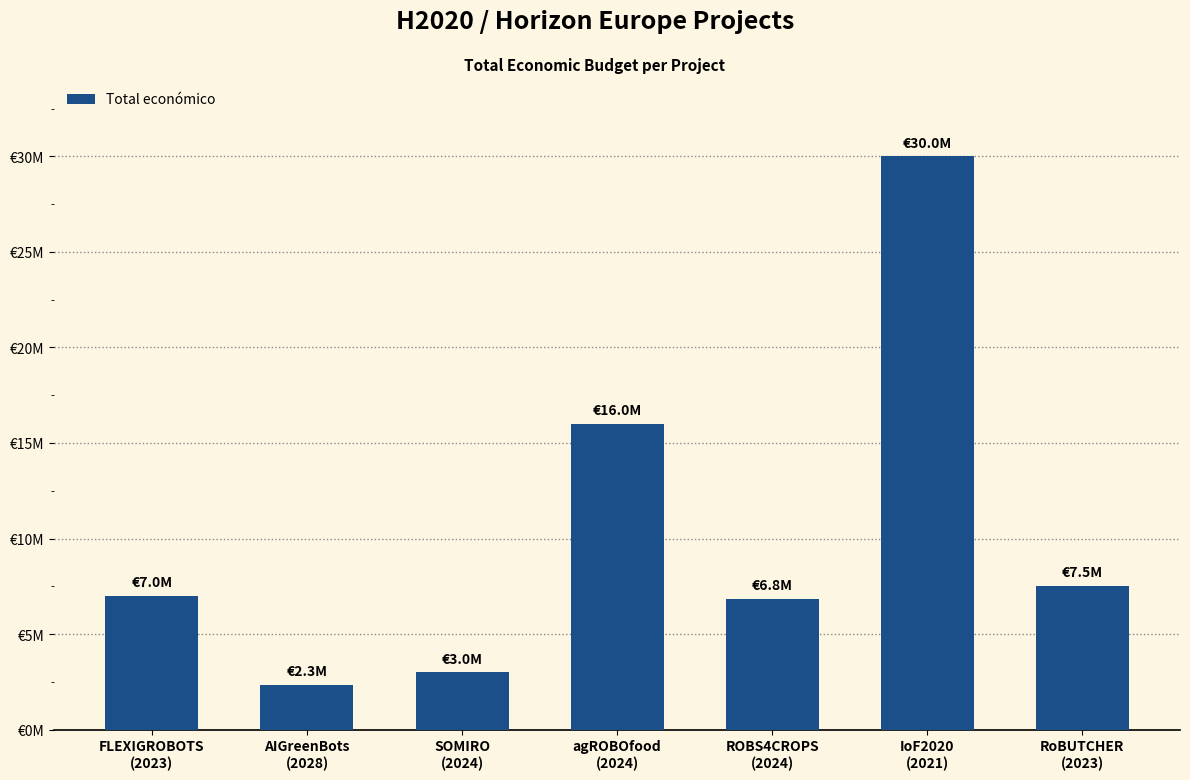

True or false: the data shows 4899557 at SOMIRO
(2024).

False